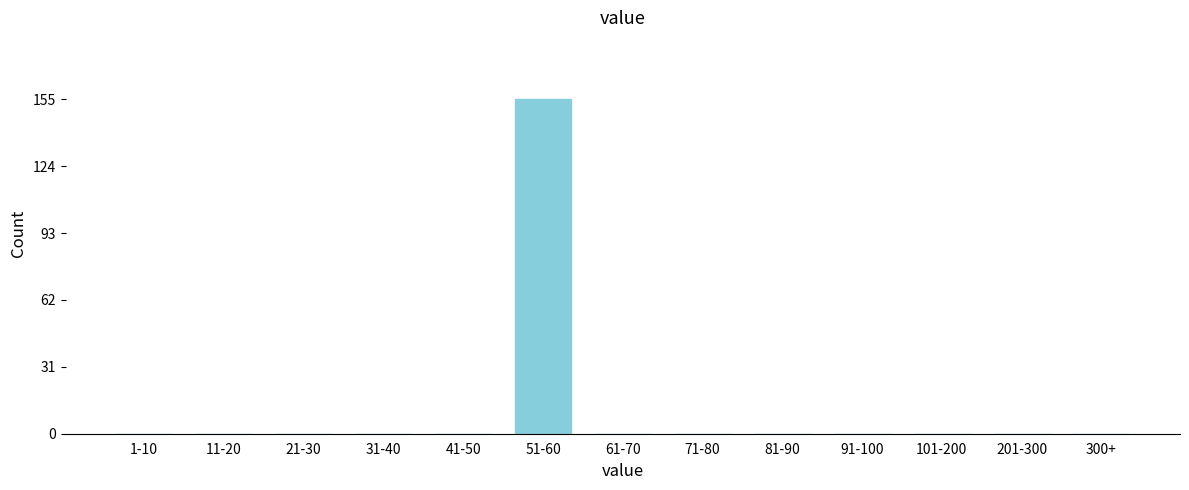

Reading left to right, list all the values displayed in this chart.

1-10=0	11-20=0	21-30=0	31-40=0	41-50=0	51-60=155	61-70=0	71-80=0	81-90=0	91-100=0	101-200=0	201-300=0	300+=0